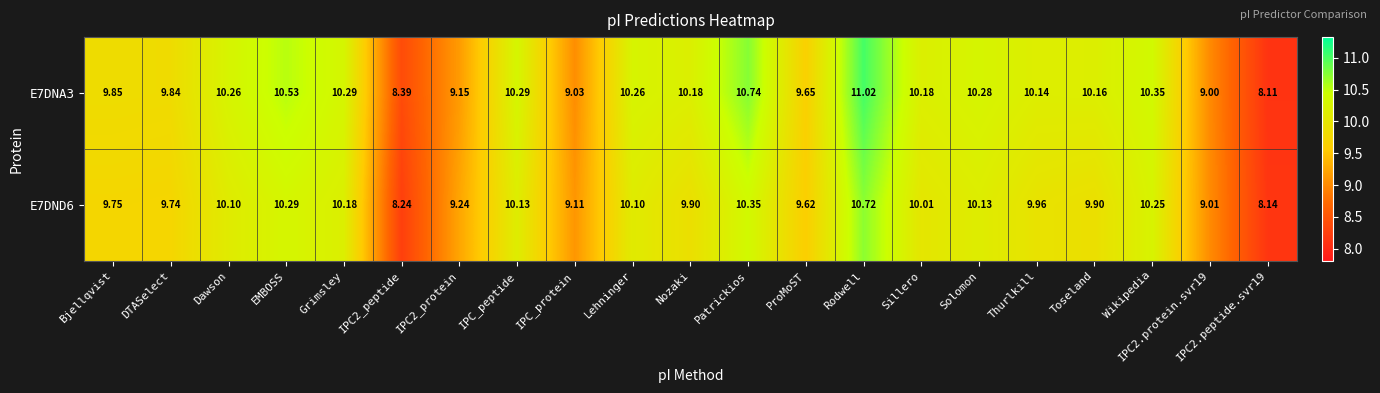

Where does the E7DNA3 series first go above 10?

Dawson